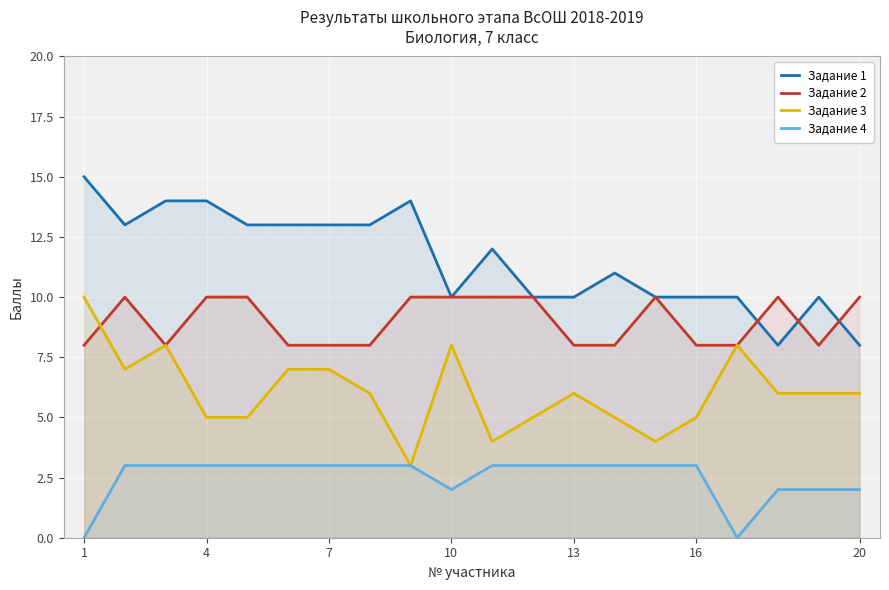

How many lines are shown in the chart?

4